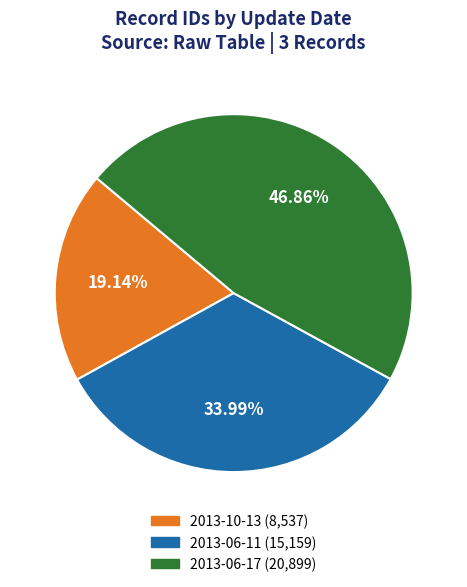

Count the number of slices in the pie.

3